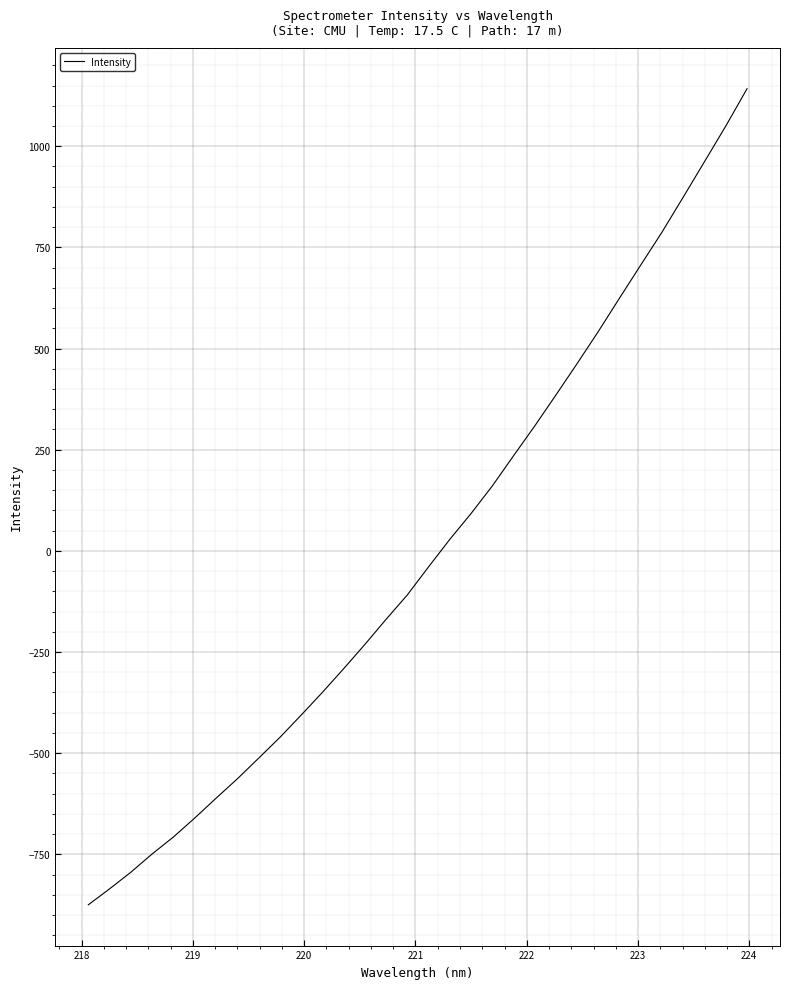

What is the smallest value displayed?

-874.7